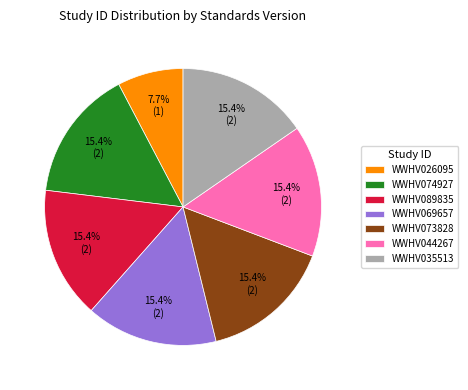

Approximately how many times larger is the value at WWHV044267 compared to WWHV069657?

1.0